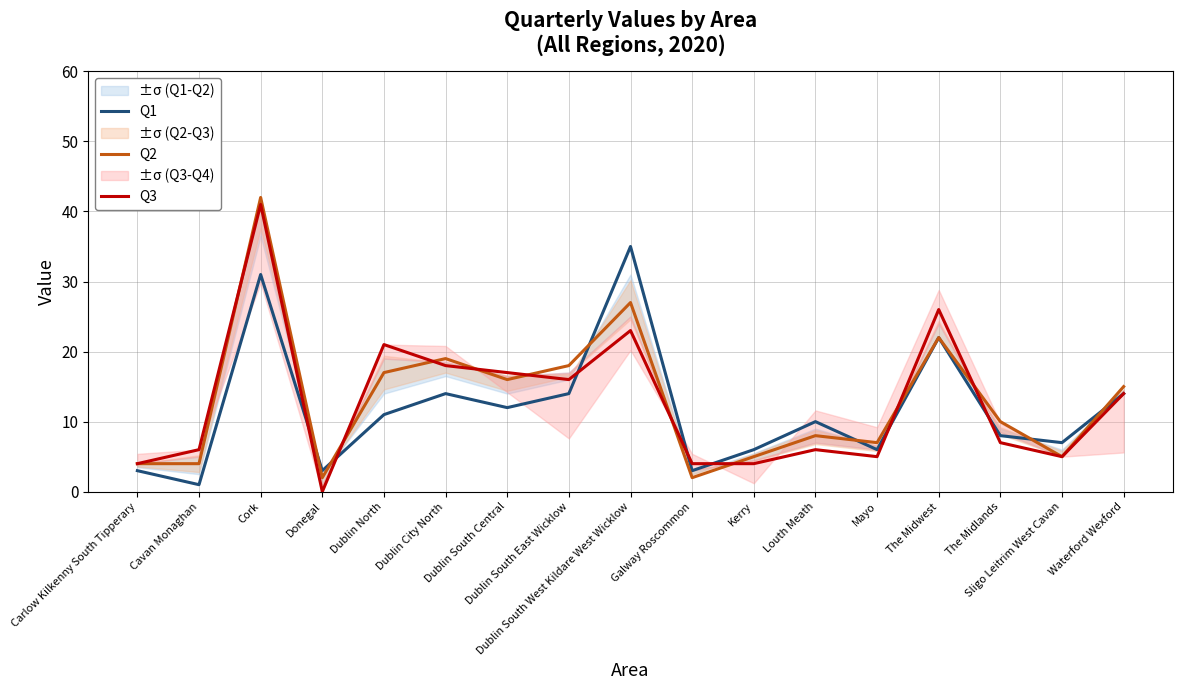

What is the greatest value displayed?

42